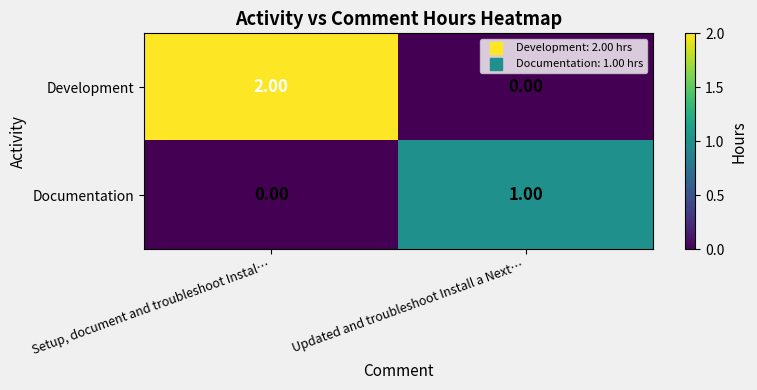

Which series has the widest spread of values?

Development